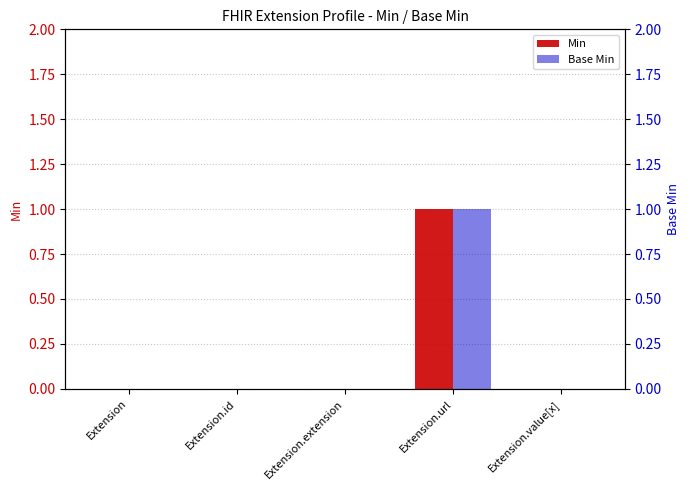

The Min series shows -1 at Extension. True or false?

False